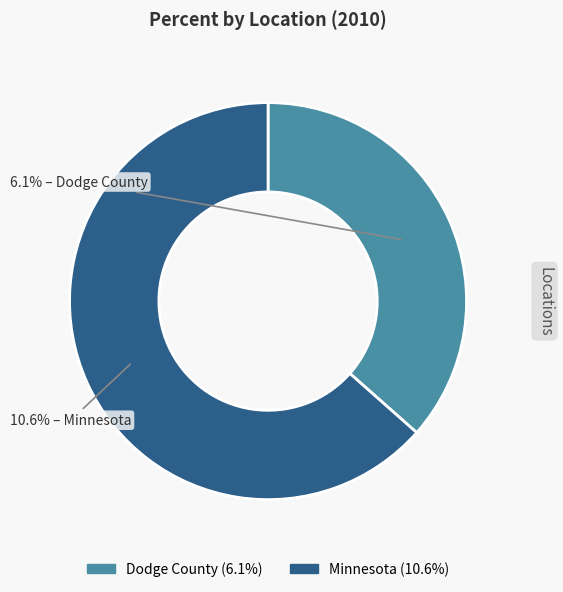

To the nearest percent, what percentage of the pie is Dodge County?

37%